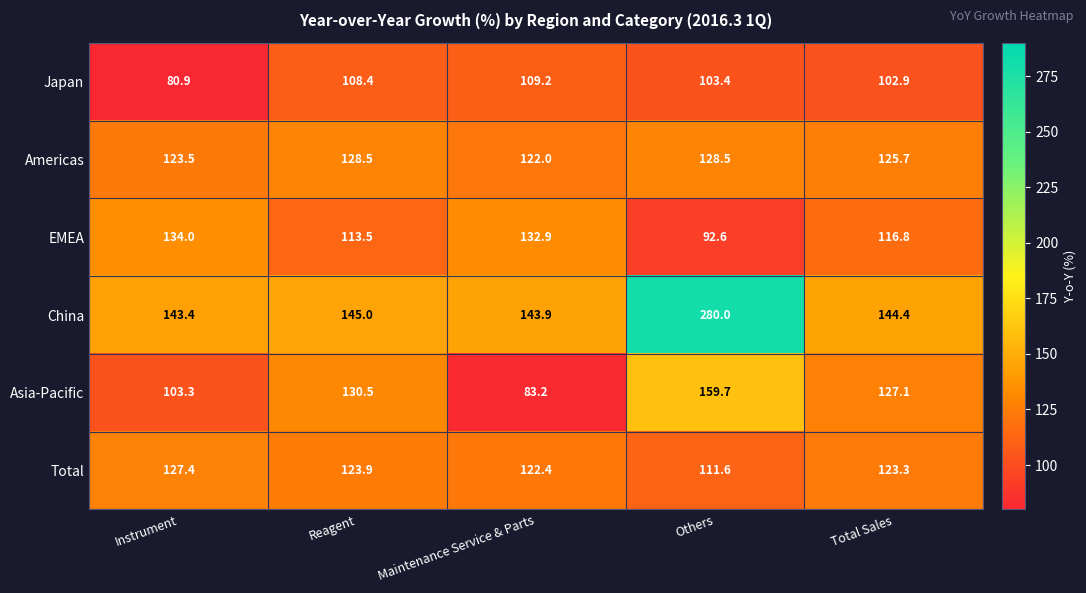

Where does the Asia-Pacific series first go above 127?

Reagent